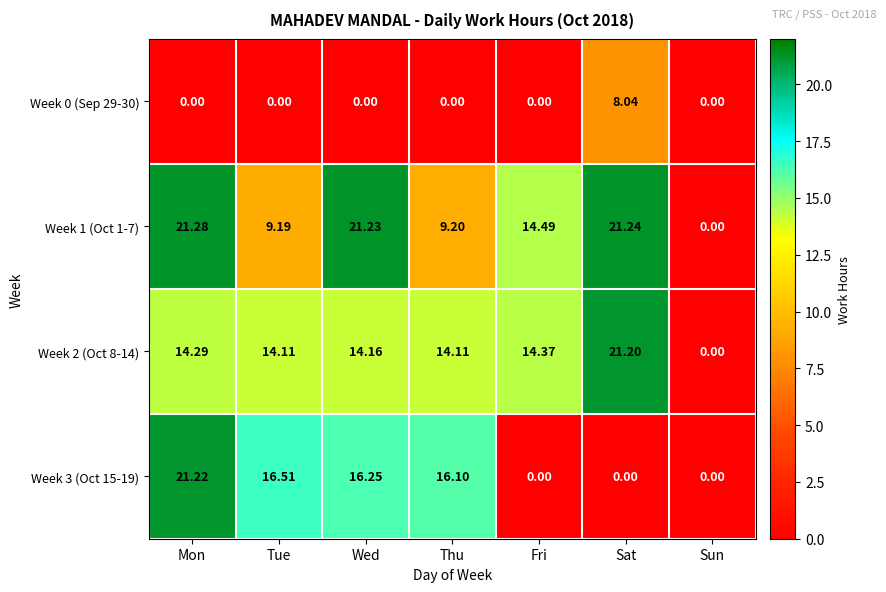

What is the difference between the highest and lowest values at Fri?

14.5